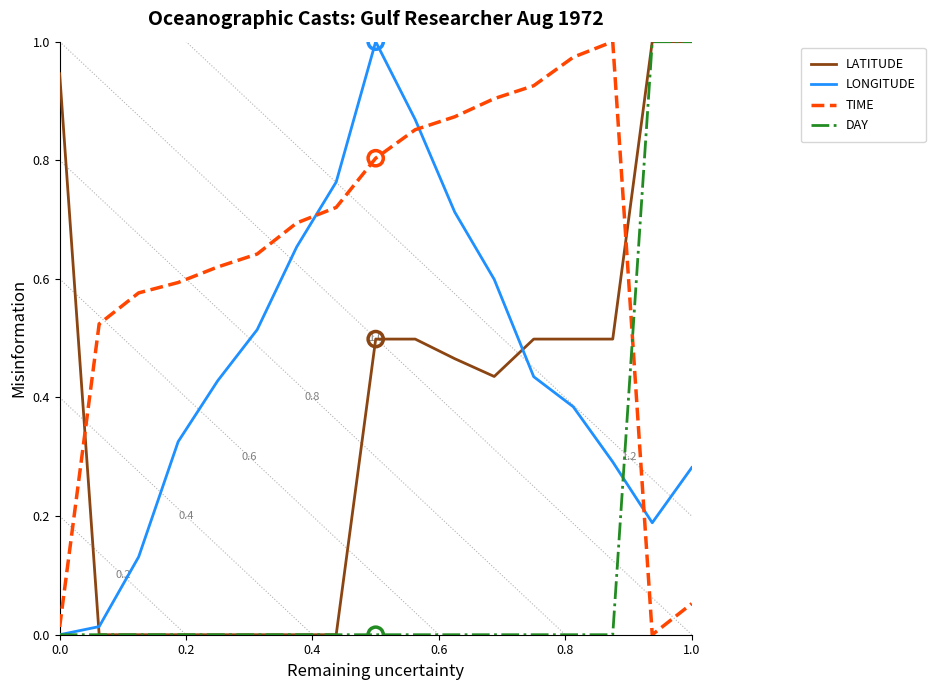

Which series has the widest spread of Y values?

LATITUDE